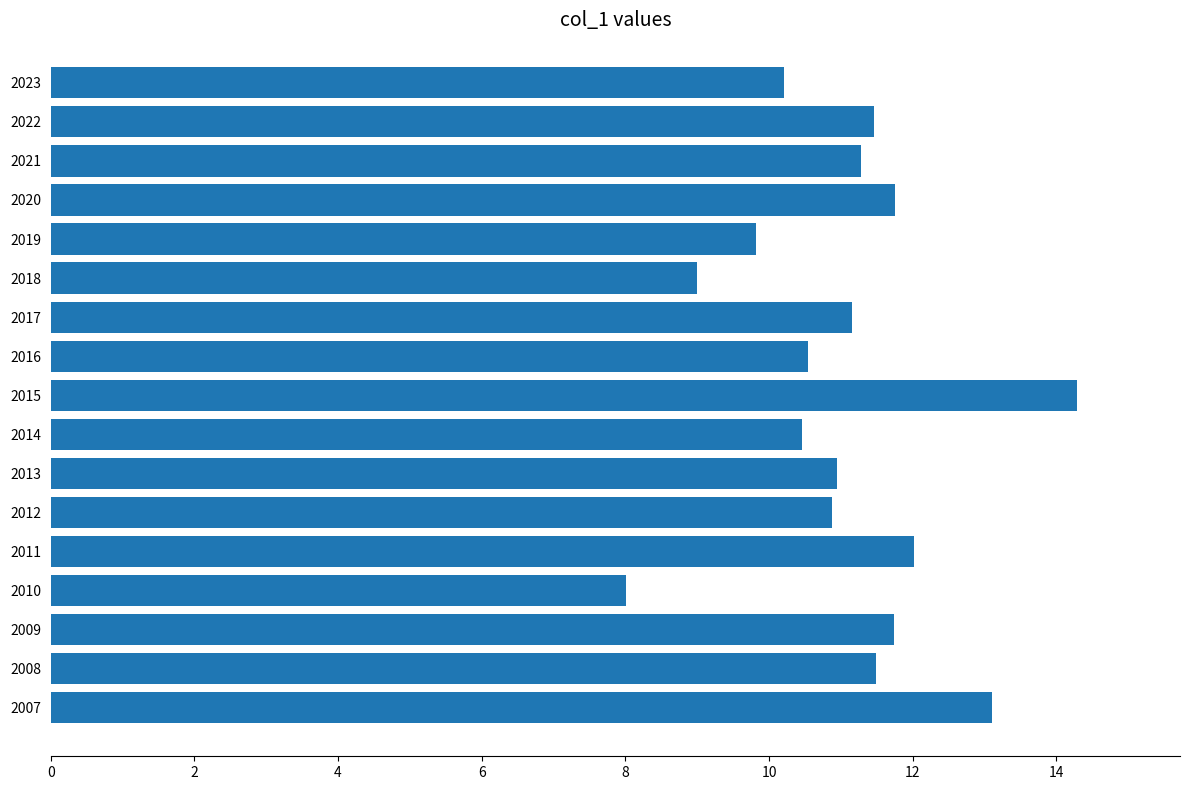

The value at 2009 is 8.0. True or false?

False